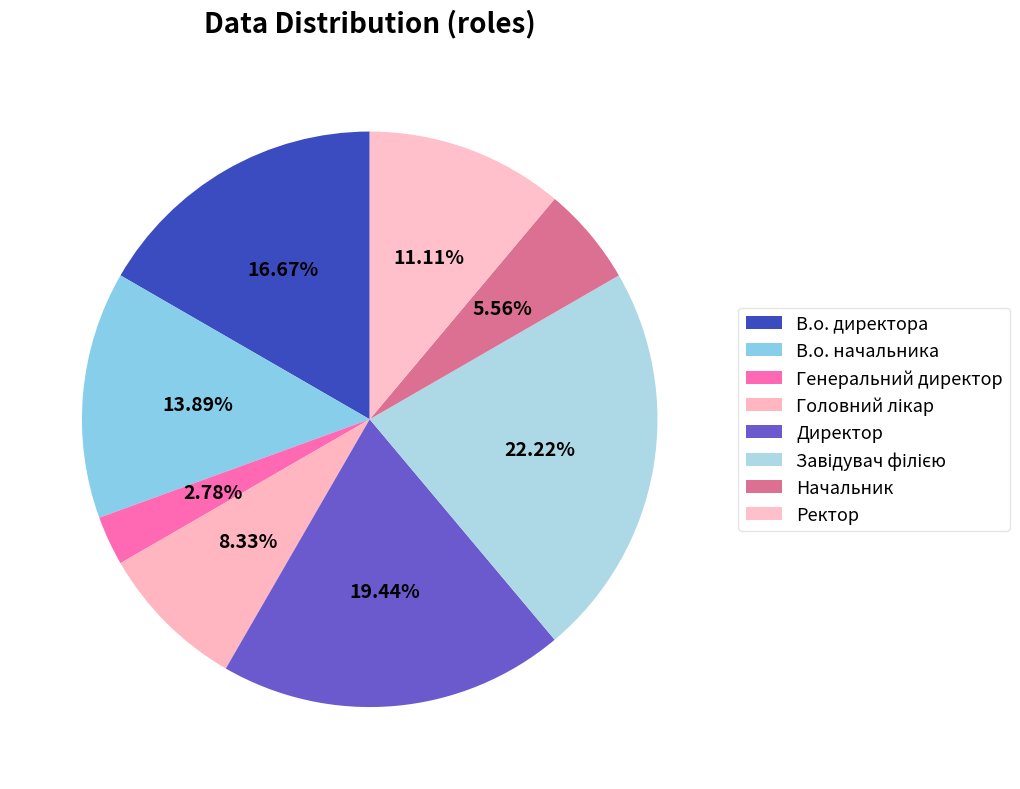

To the nearest percent, what is the difference between the largest and smallest slice percentages?

19%